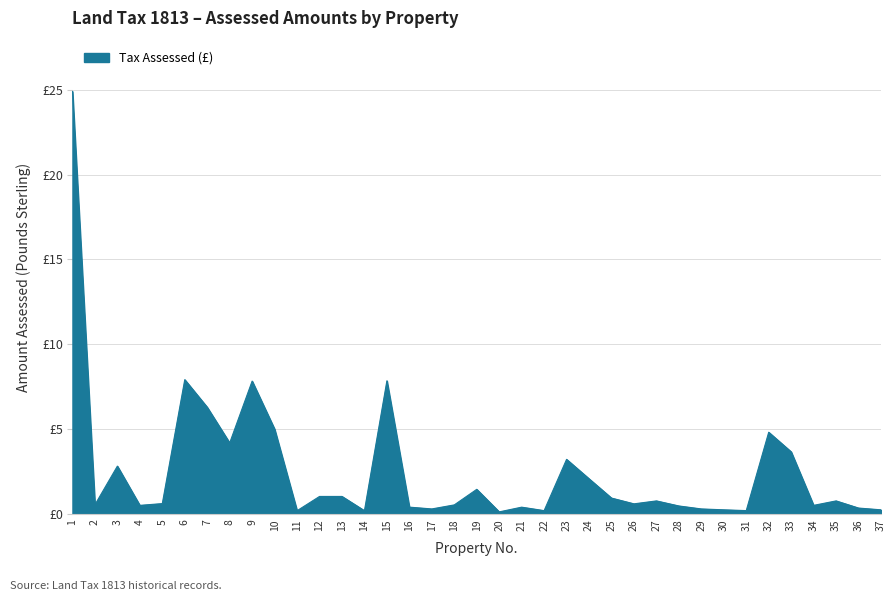

The value at 5 is 1.0. True or false?

False